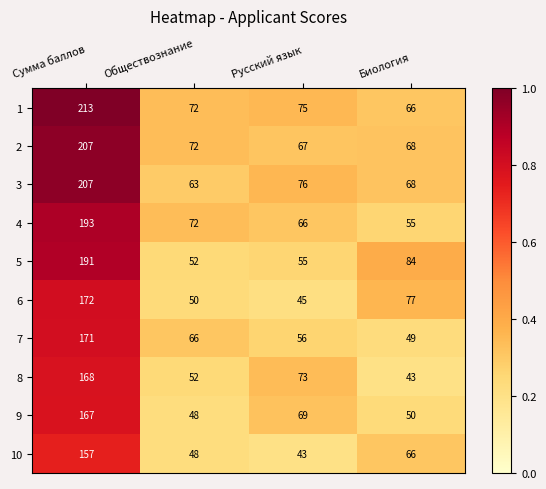

What is the total value across all series at Обществознание?

595